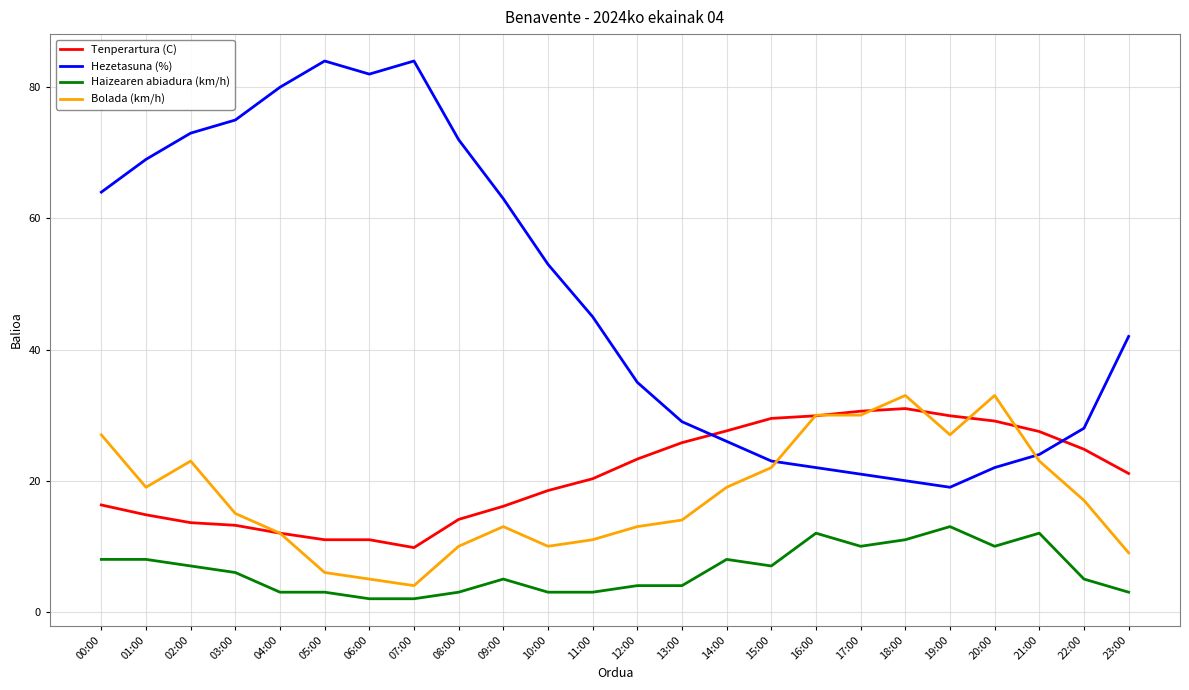

What is the maximum value shown in the chart?

84.0